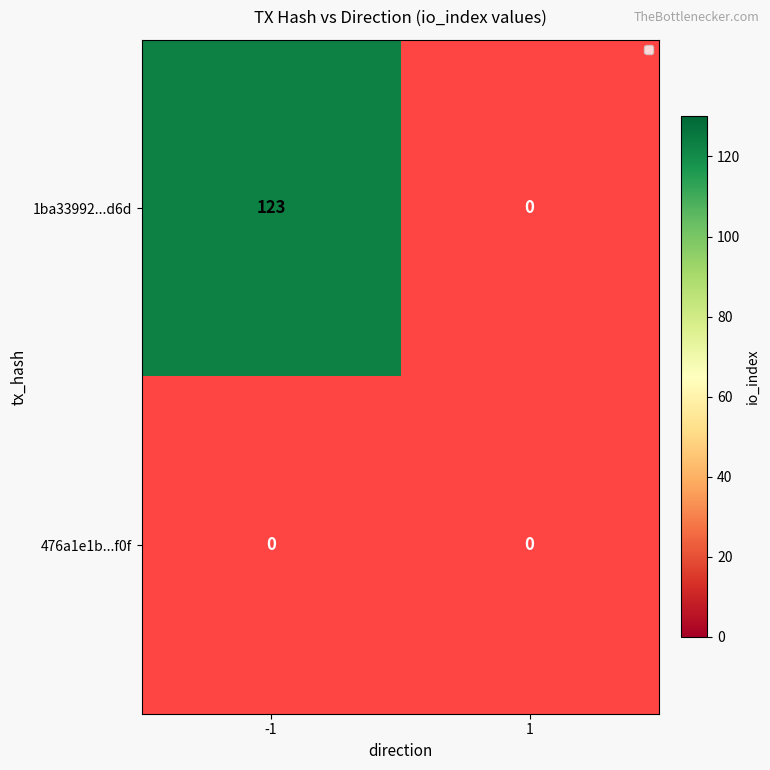

Reading left to right, list all the values displayed in this chart.

1ba33992012c4b8344aa5cc21488878a1b36d6d: direction_-1=123	direction_1=0
476a1e1b9081f22fc0186f4b4ef811602eaaf0f: direction_-1=0	direction_1=0